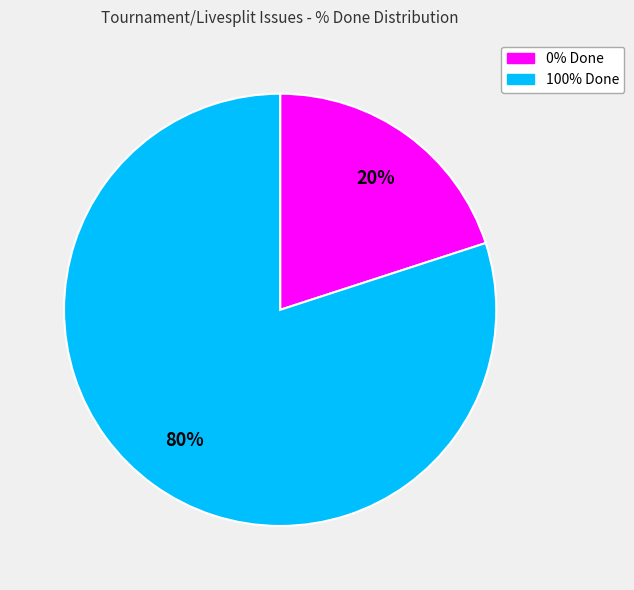

What percentage is the 100% Done slice, to the nearest percent?

80%